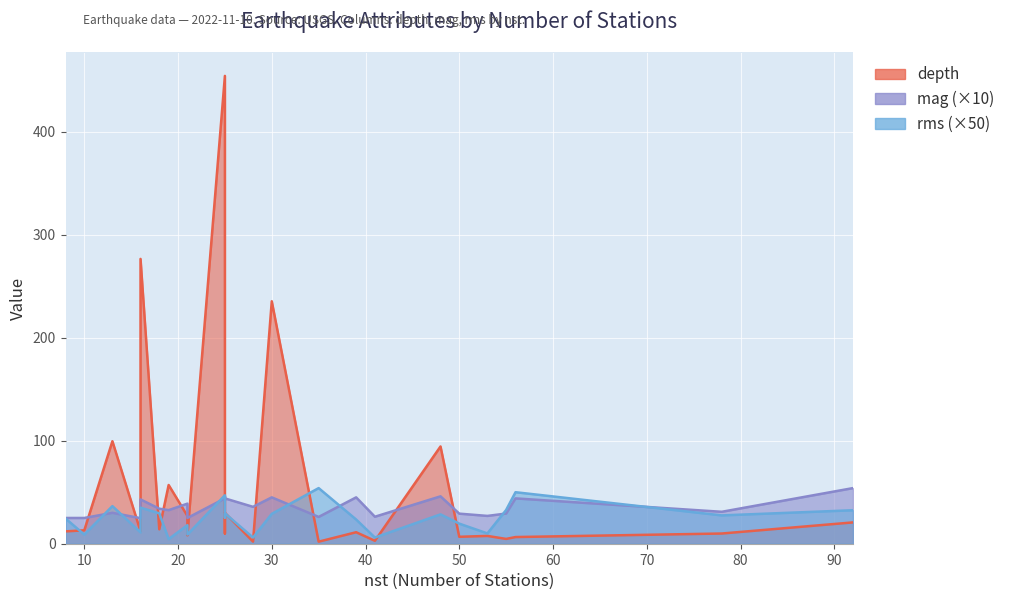

Which series has the widest spread of values?

depth